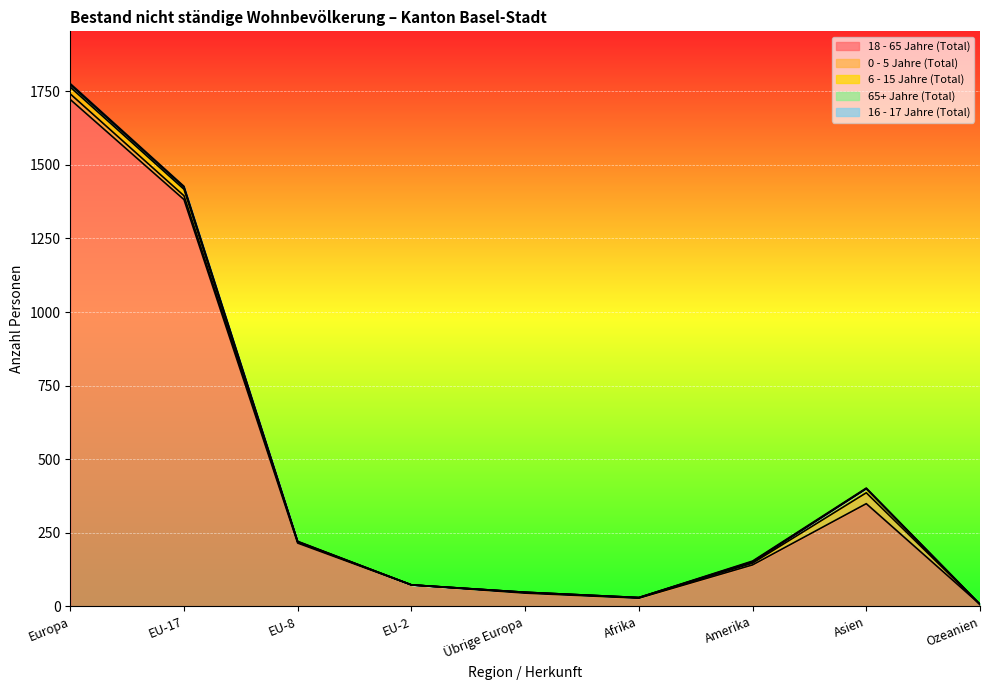

What is the difference between the 16 - 17 Jahre (Total) values at Afrika and EU-8?

1